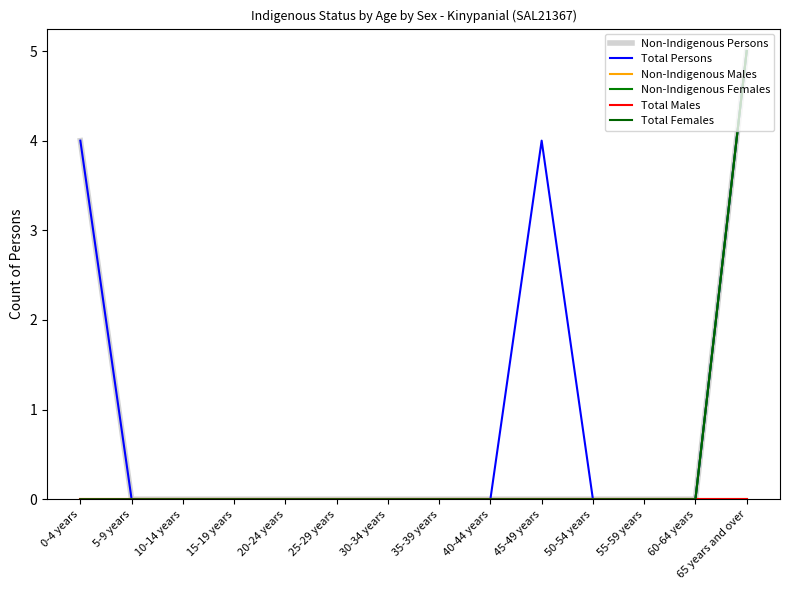

What is the maximum value shown in the chart?

5